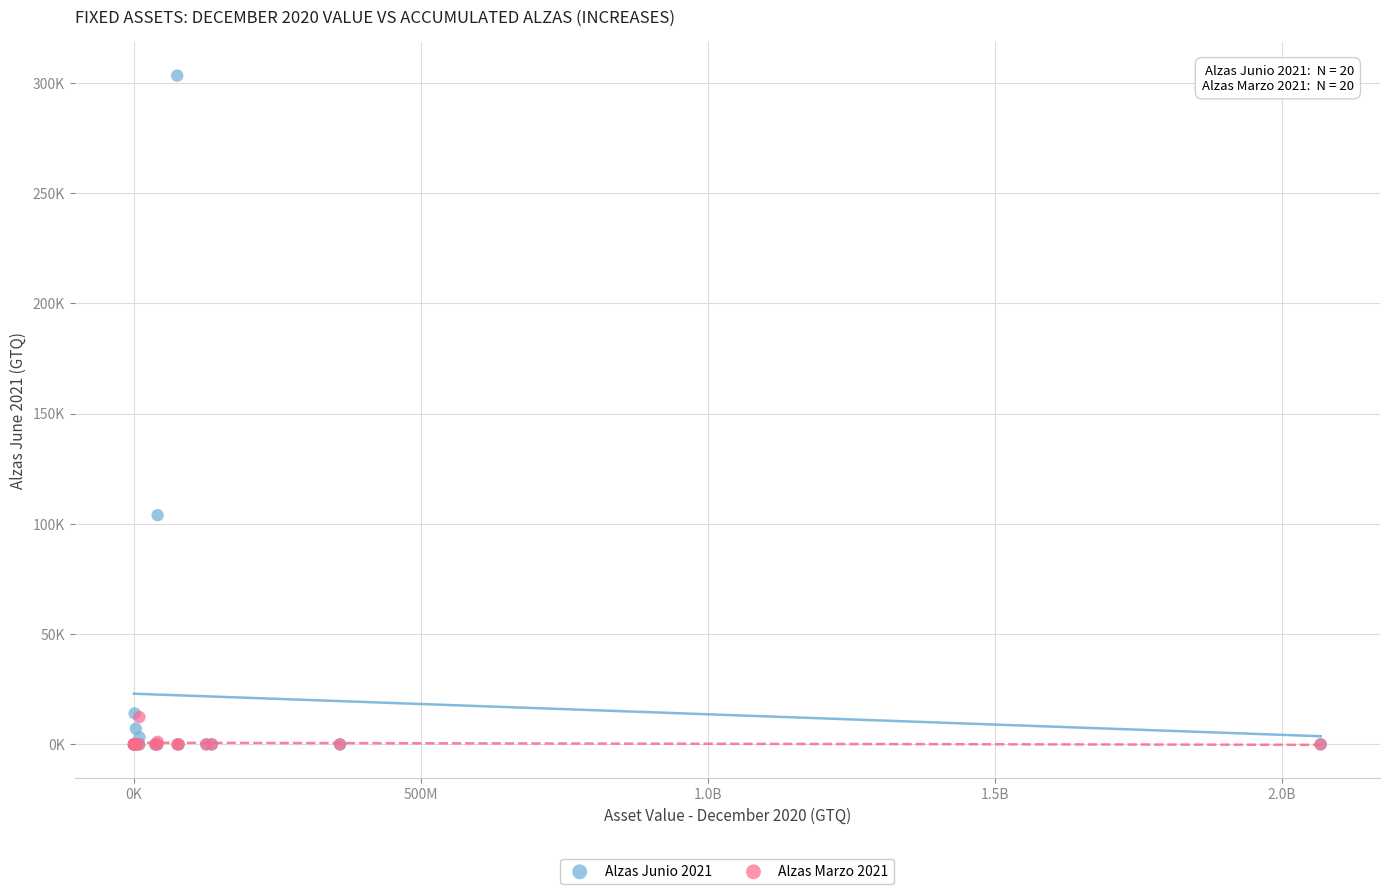

Which series has the widest spread of Y values?

Alzas Junio 2021